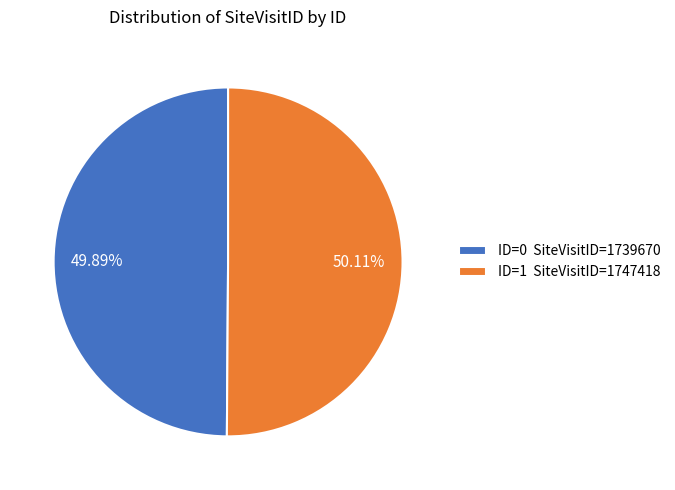

Combined, do ID=1 SiteVisitID=1747418 and ID=0 SiteVisitID=1739670 account for over 50%?

Yes